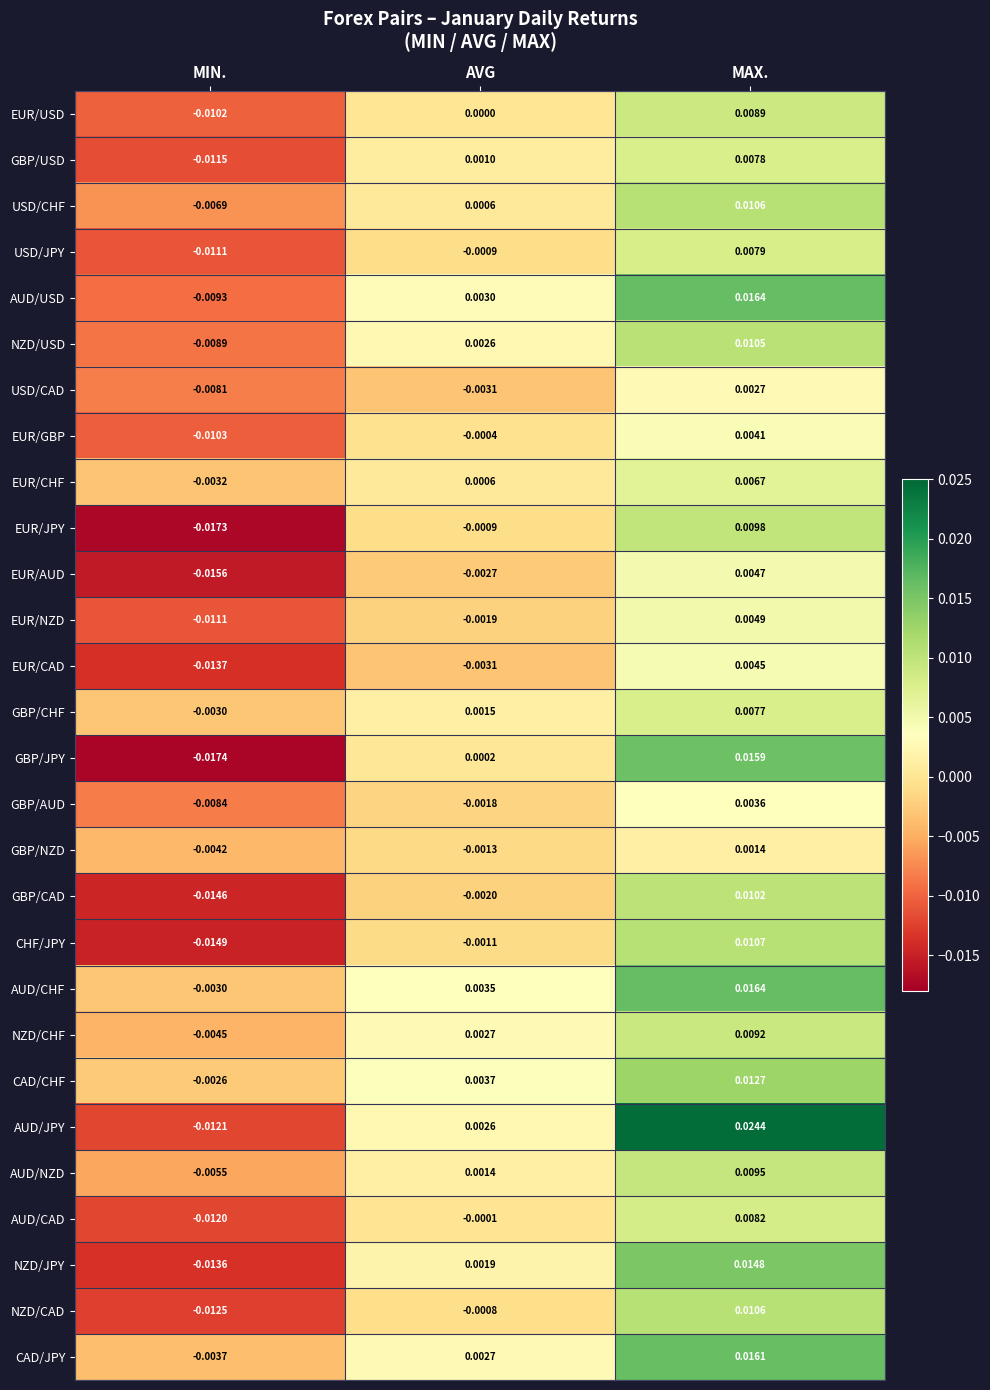

At which category is the sum across all series the highest?

MAX.